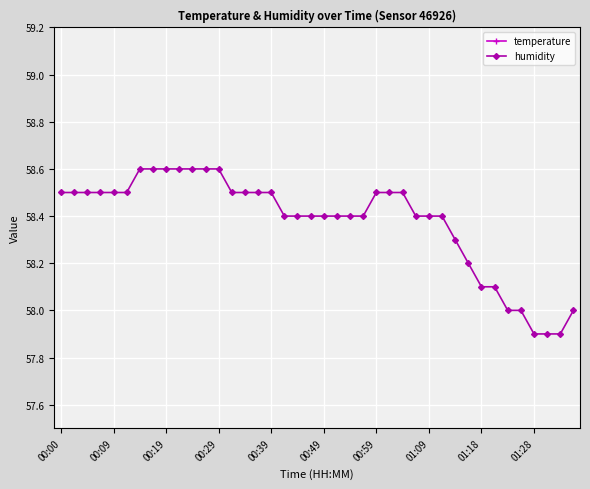

What is the difference between the maximum and second lowest values in the temperature series?

0.5